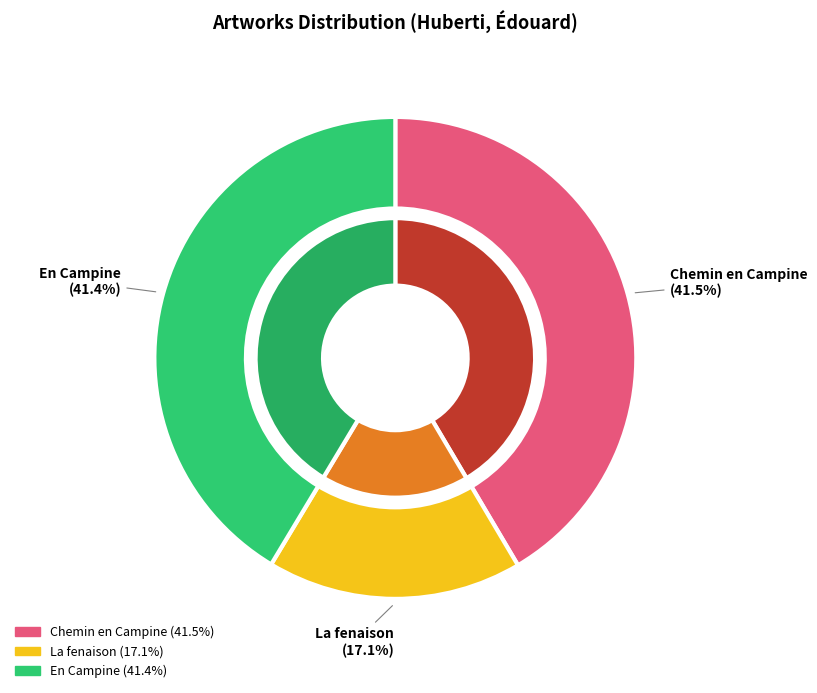

Rank the categories by value from lowest to highest.

La fenaison, En Campine, Chemin en Campine